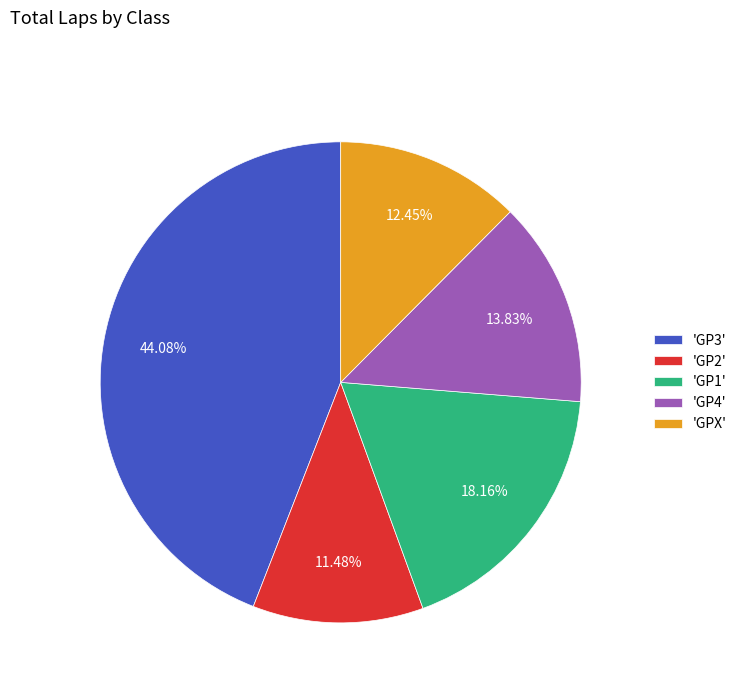

Between 'GP1' and 'GPX', which is larger?

'GP1'